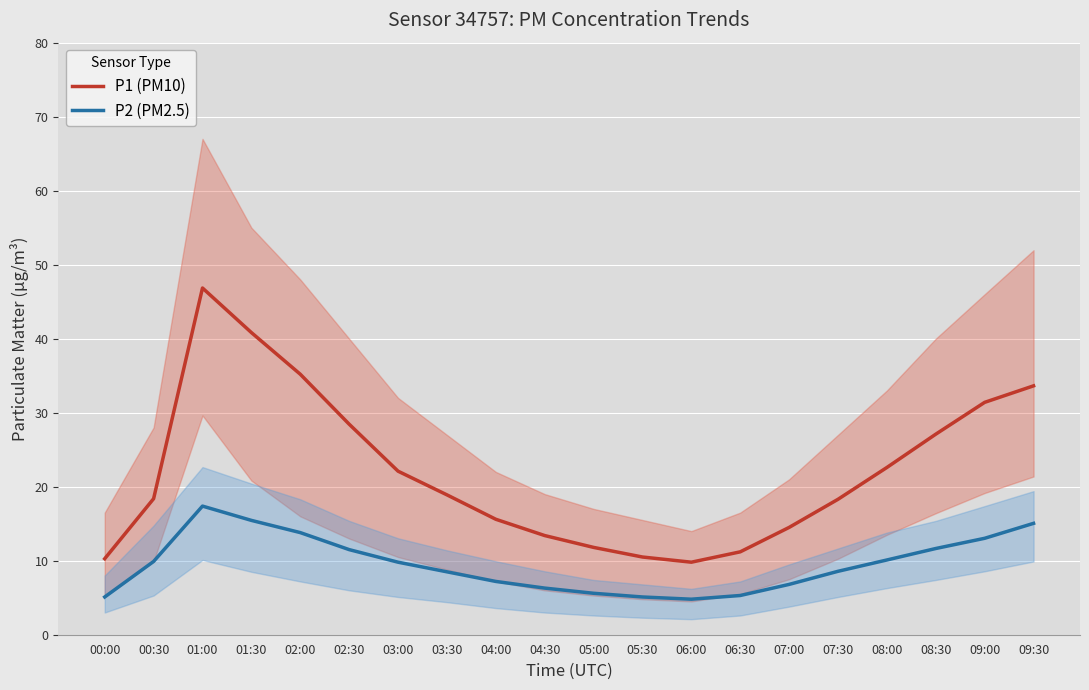

What is the label of the 20th point from the left?

09:30